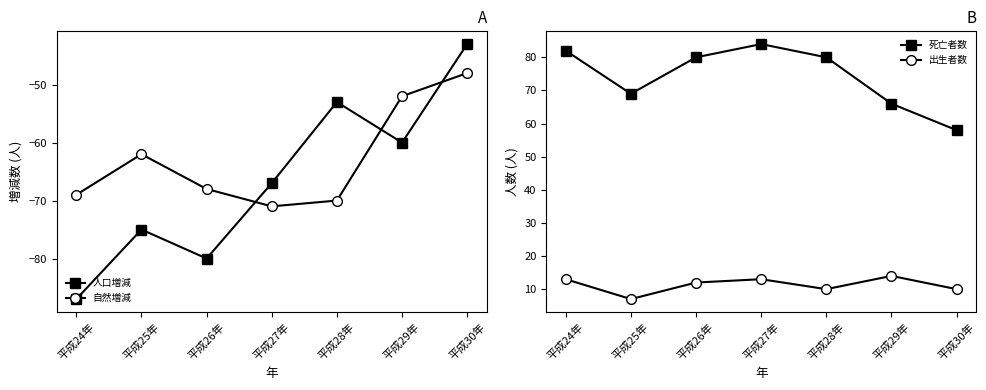

What is the sum of the 人口増減 values at 平成29年 and 平成24年?

-147